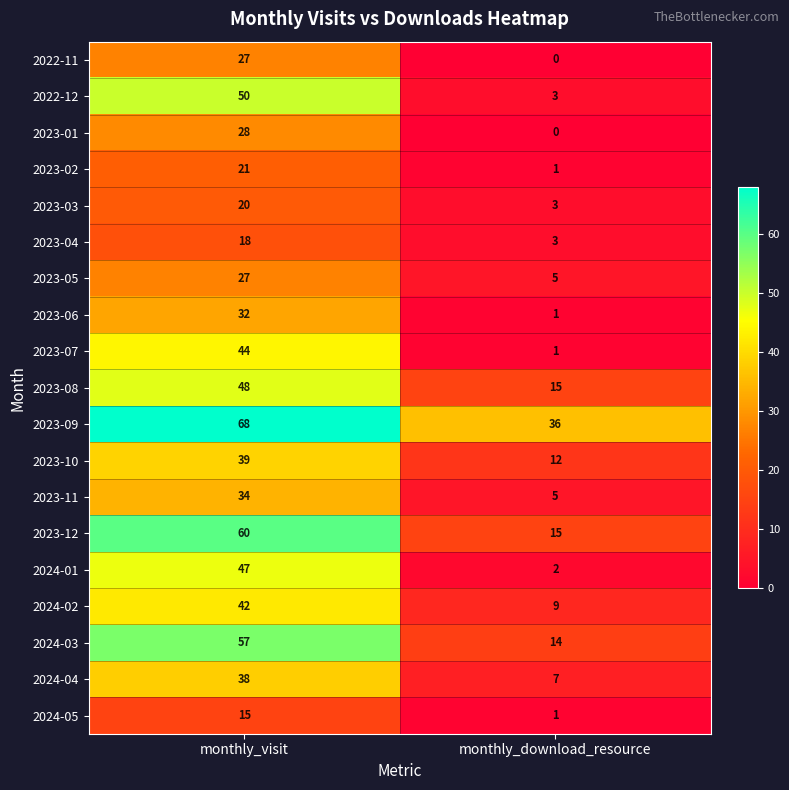

How many distinct data groups are displayed?

19